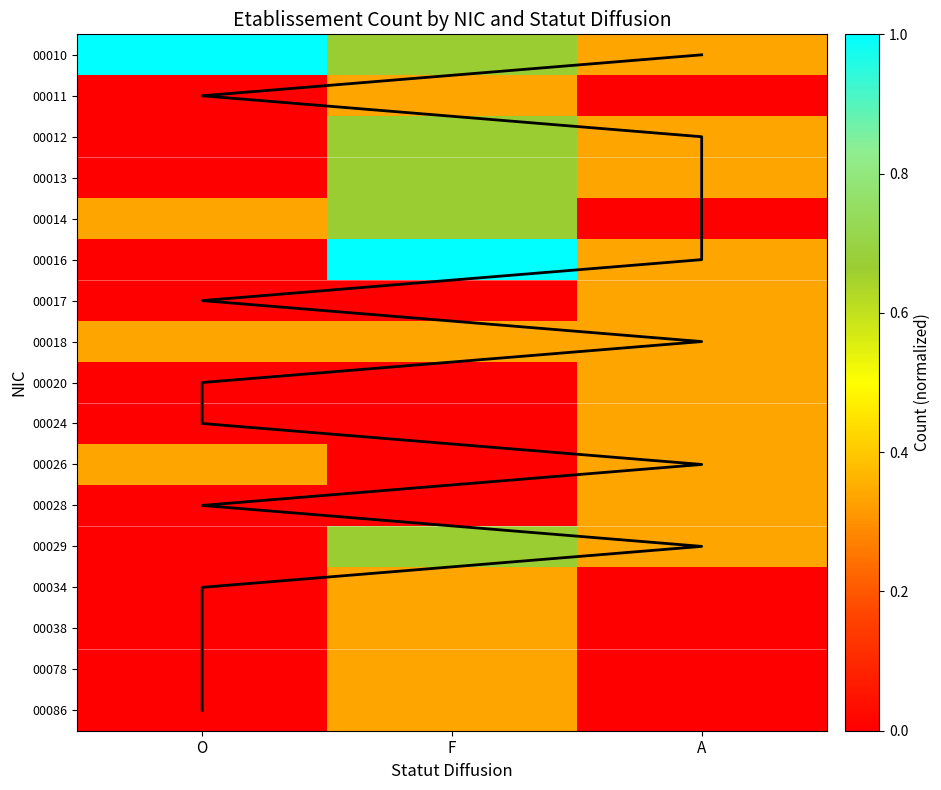

The 00016 series shows 0.3 at A. True or false?

True